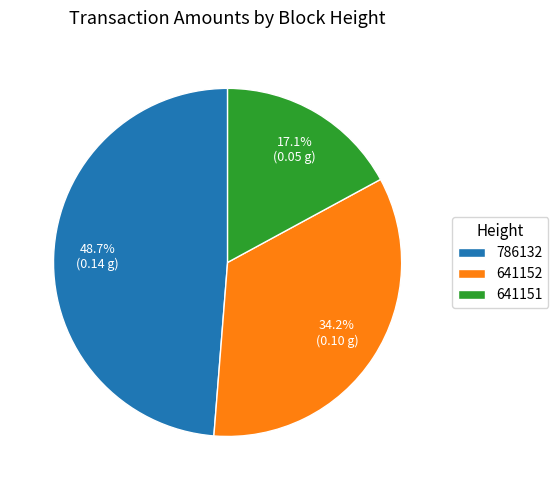

Between 641152 and 786132, which is larger?

786132